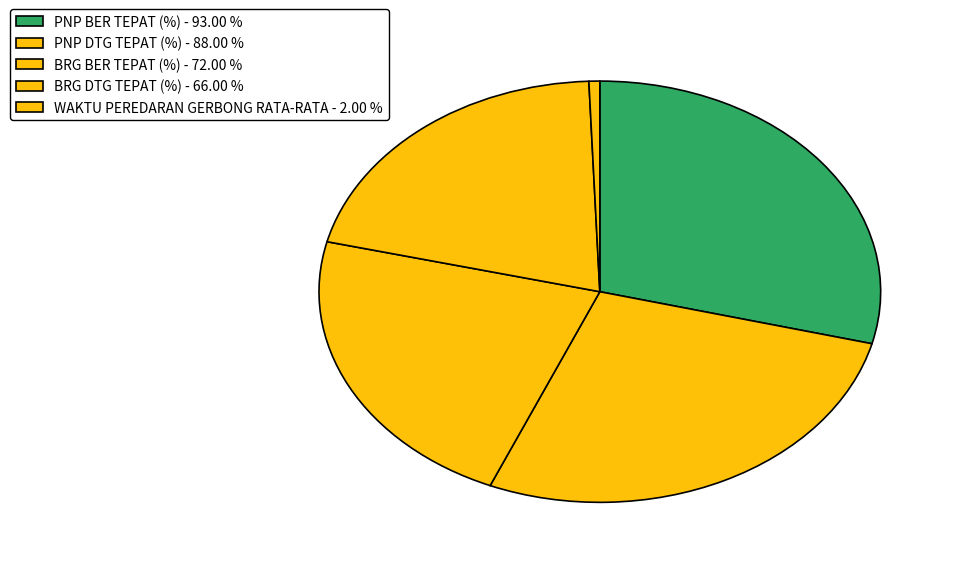

Which slice is the smallest?

WAKTU PEREDARAN GERBONG RATA-RATA